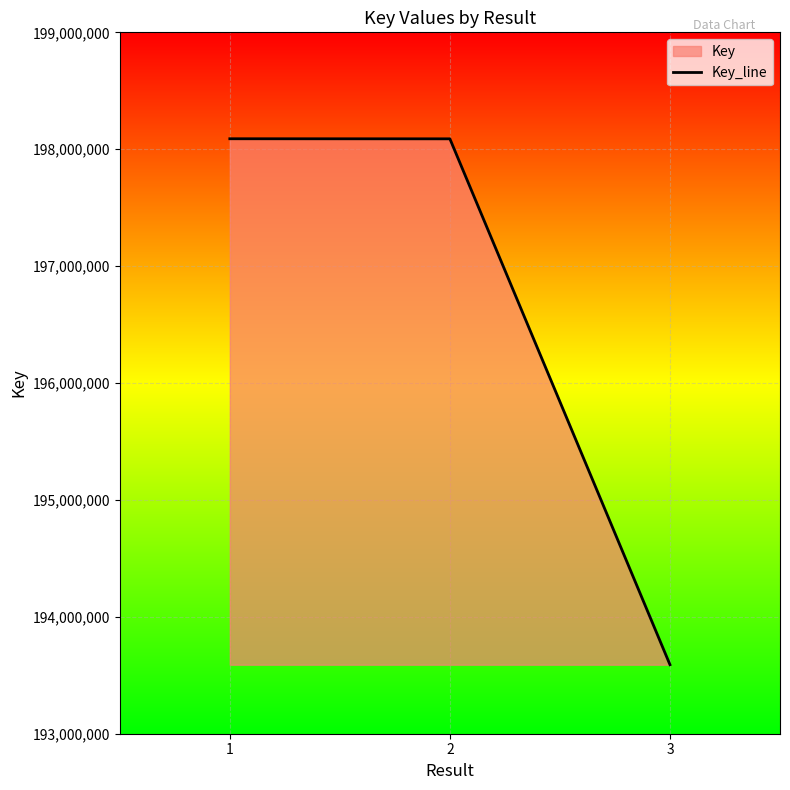

The chart shows a value of 318442627 at 2. True or false?

False